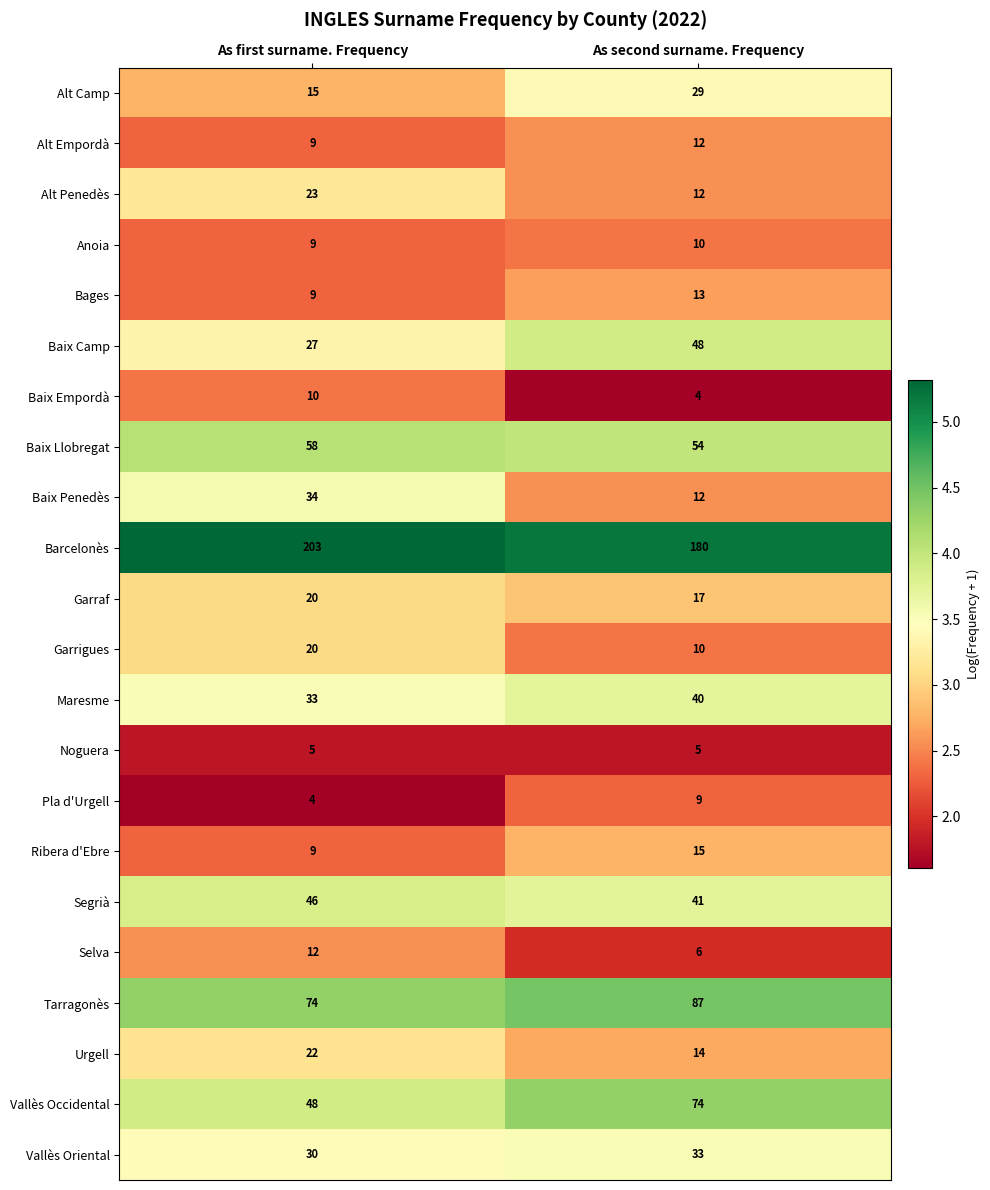

Is it true that Alt Camp equals 45 at As second surname. Frequency?

False